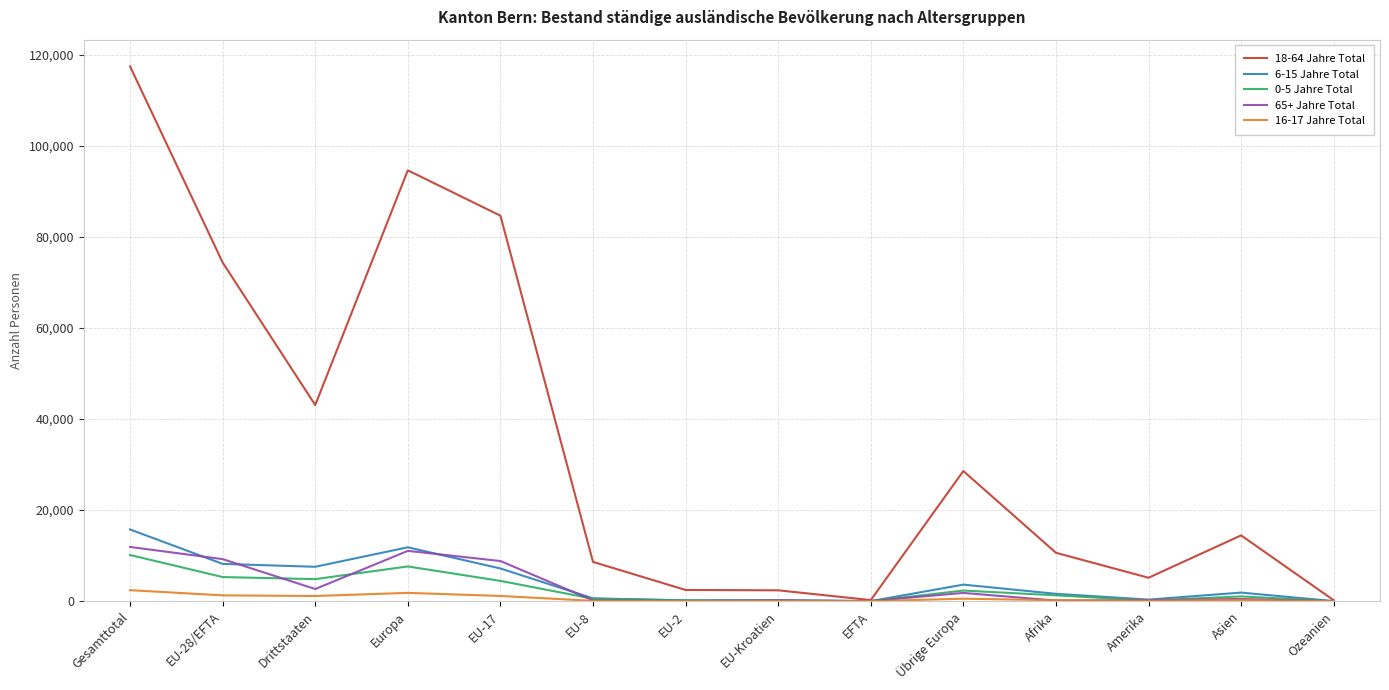

How many lines are shown in the chart?

5